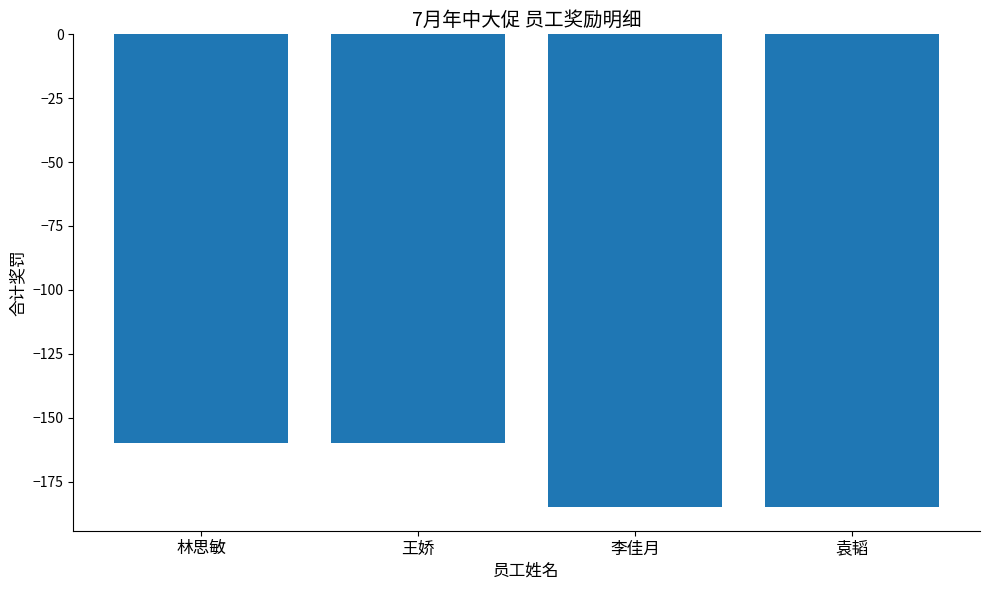

How many values are between -185 and -160?

4